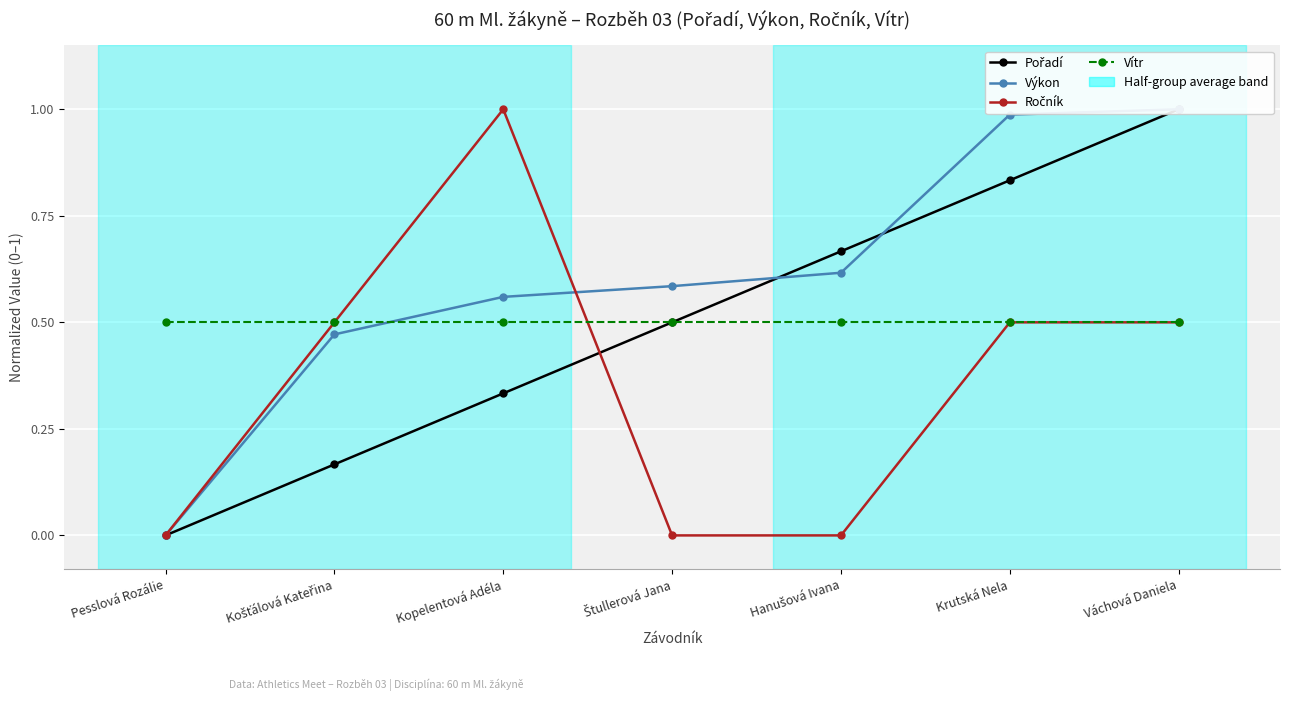

Count the number of data series in this chart.

4